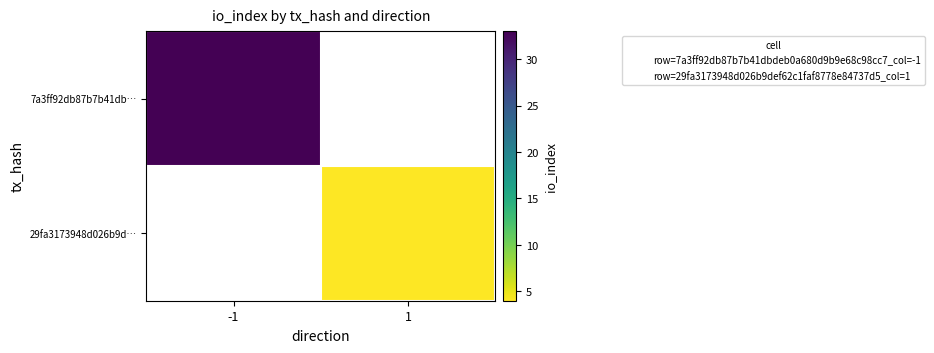

Which category has the lowest value across all series?

1